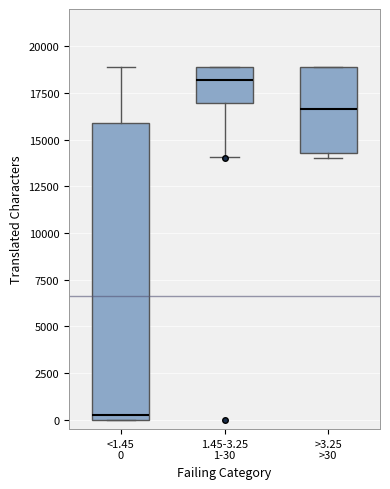

Reading left to right, transcribe this box plot: for each box, give where its median line is, the range the box spans, and where its two whiskers end, as read against the y-axis. The values are not printed on the chart, so give them approximately, as read against the axis.

<1.45 0: median 500, box 0 to 16000, whiskers 0 to 19000
1.45-3.25 1-30: median 18000, box 17000 to 19000, whiskers 14000 to 19000
>3.25 >30: median 16500, box 14500 to 19000, whiskers 14000 to 19000